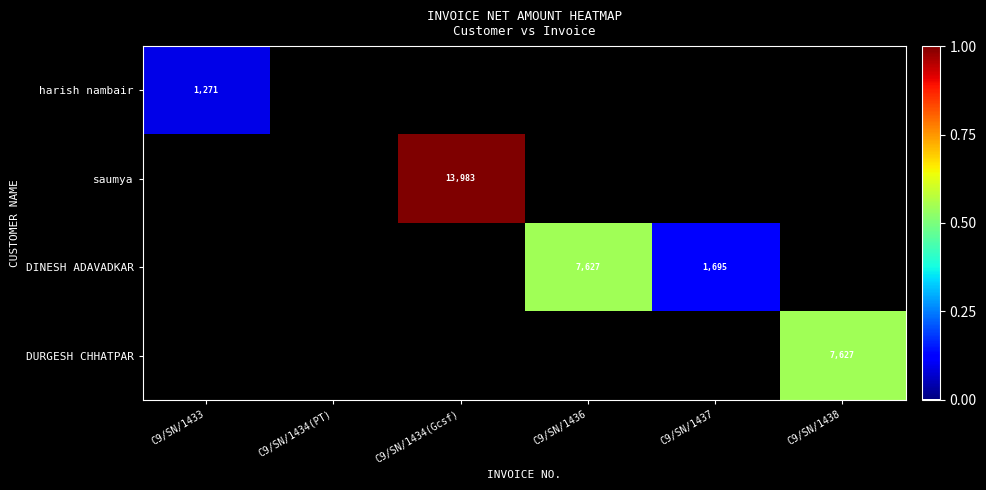

How many data points does each series have?

6